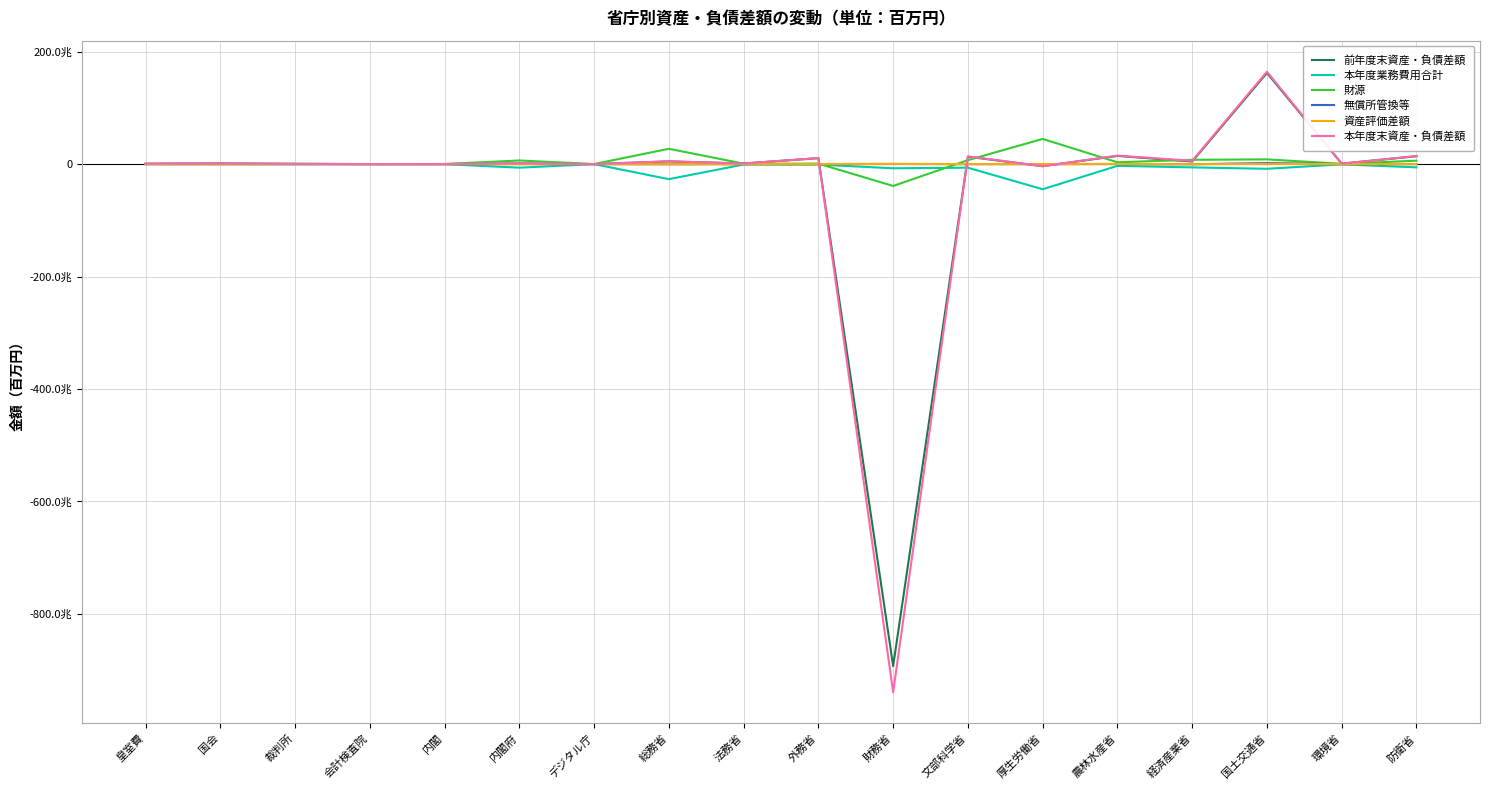

Does the chart have visible grid lines?

Yes